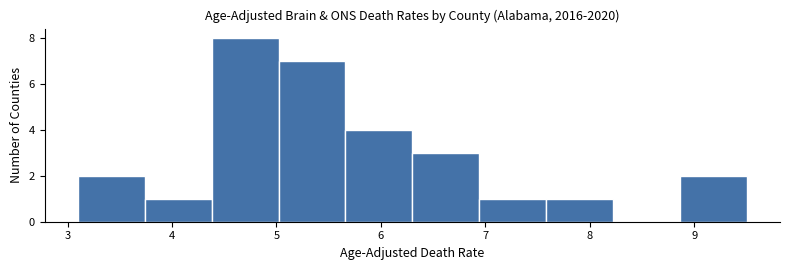

Over which range of the x-axis is the bar tallest?

4.38 to 5.02